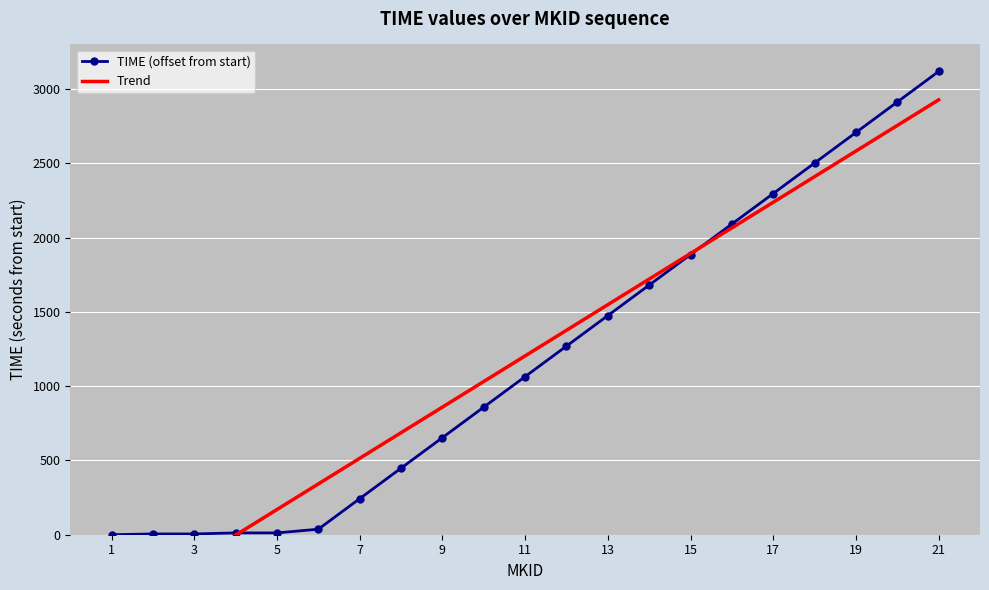

Reading left to right, what are all the values shown in this chart?

TIME (offset from start): 0.0	5.2	5.2	12.2	12.2	37.4	242.9	448.3	653.8	859.3	1064.8	1270.3	1475.7	1681.2	1886.7	2092.2	2297.7	2503.1	2708.6	2914.1	3119.6
Trend: -519.8	-347.4	-175.0	-2.6	169.8	342.3	514.7	687.1	859.5	1031.9	1204.3	1376.7	1549.1	1721.5	1893.9	2066.4	2238.8	2411.2	2583.6	2756.0	2928.4